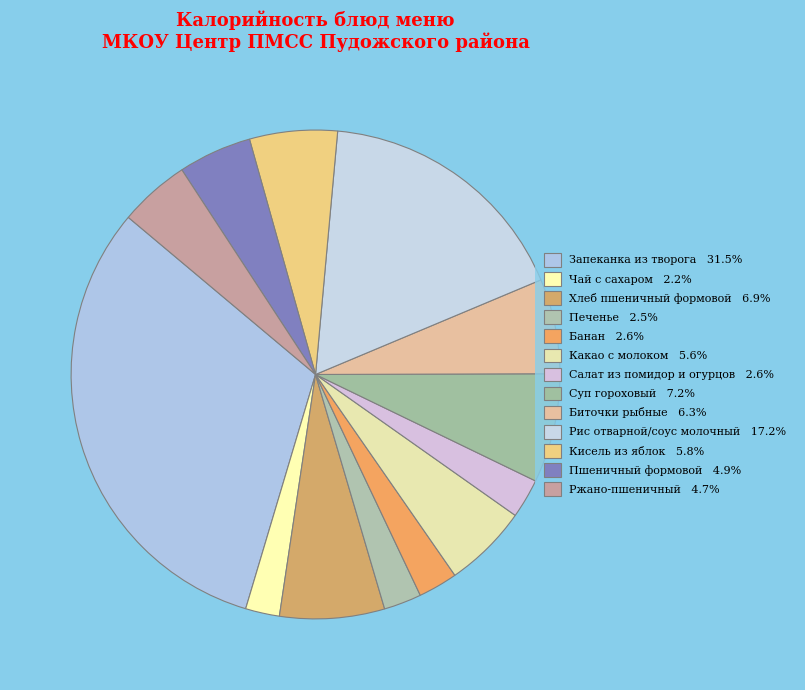

Count the number of slices in the pie.

13